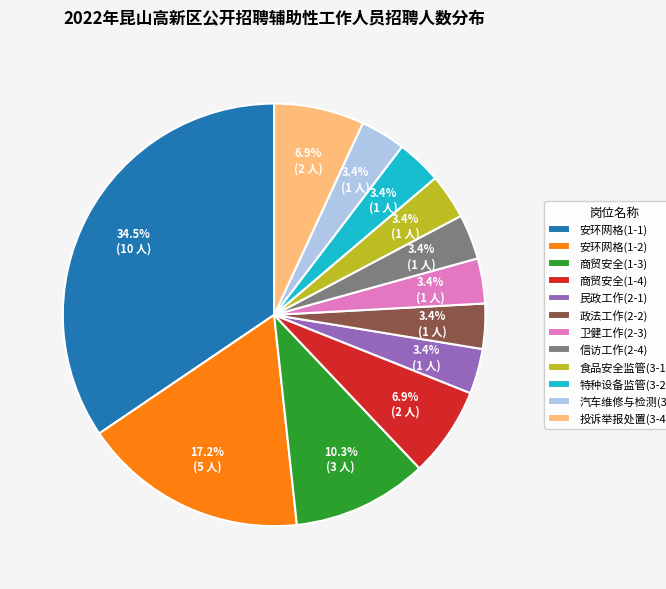

Between 汽车维修与检测(3-3) and 安环网格(1-1), which is larger?

安环网格(1-1)